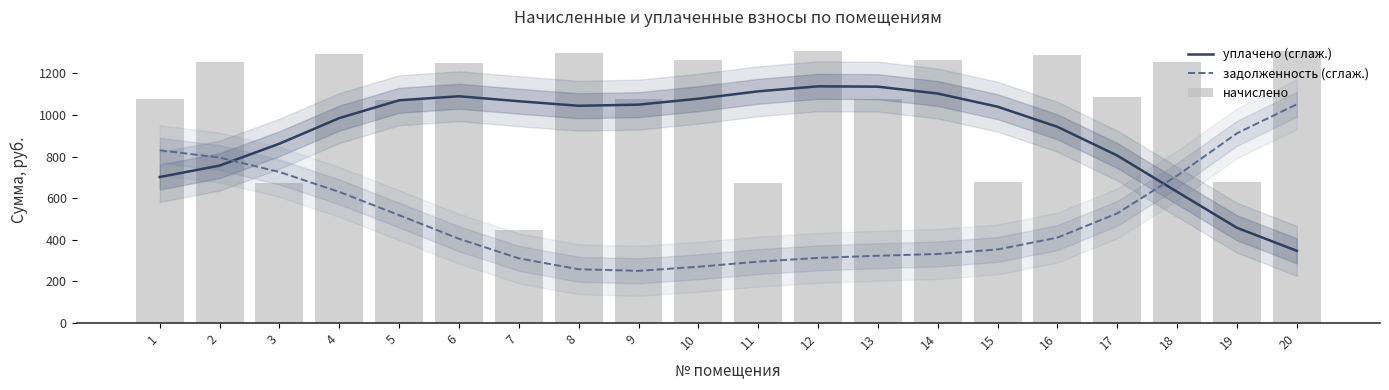

What is the total value across all series at 20?

2707.6